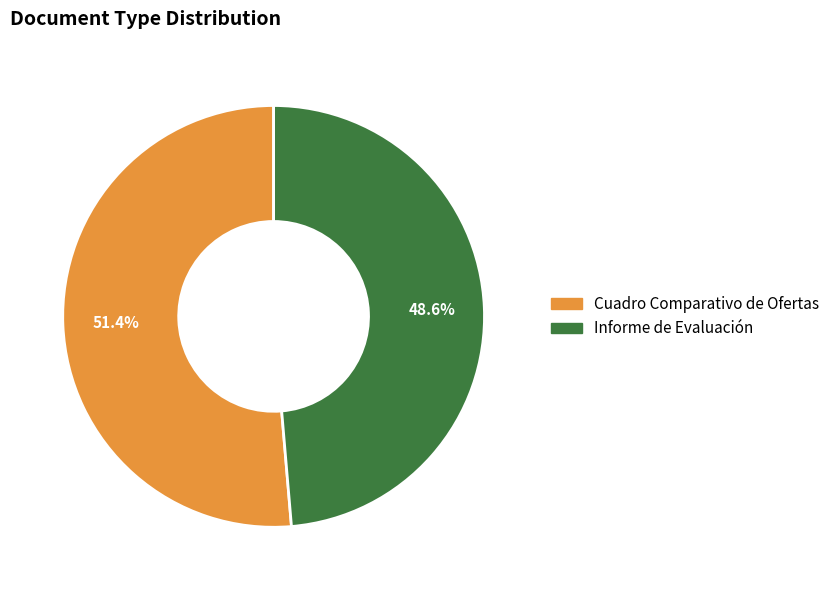

To the nearest percent, what percentage of the pie is Cuadro Comparativo de Ofertas?

51%